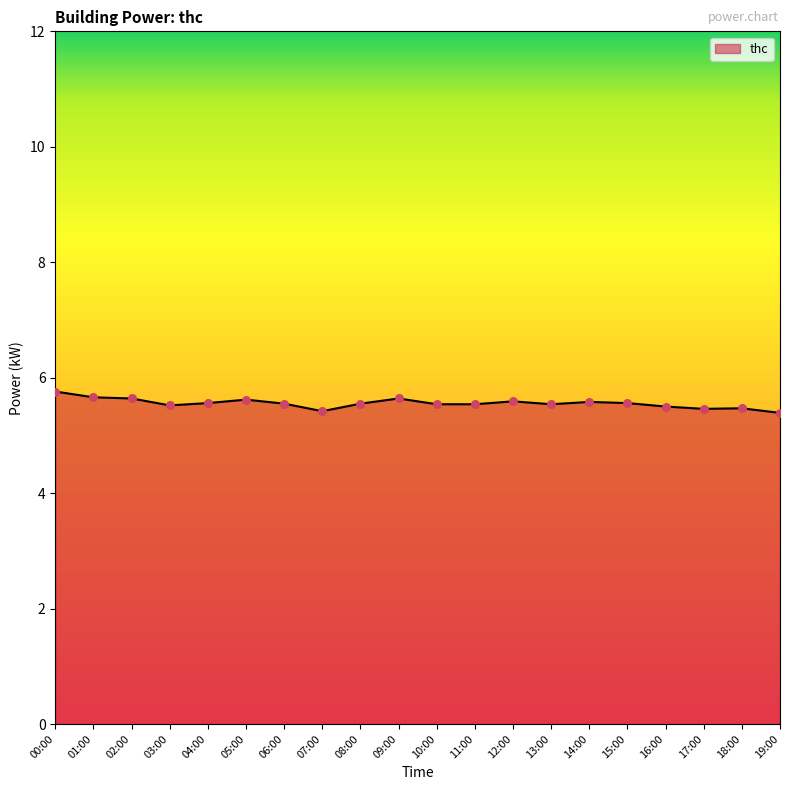

Approximately how many times larger is the value at 17:00 compared to 11:00?

1.0